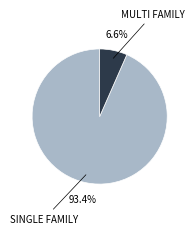

Does any single category account for the majority?

Yes